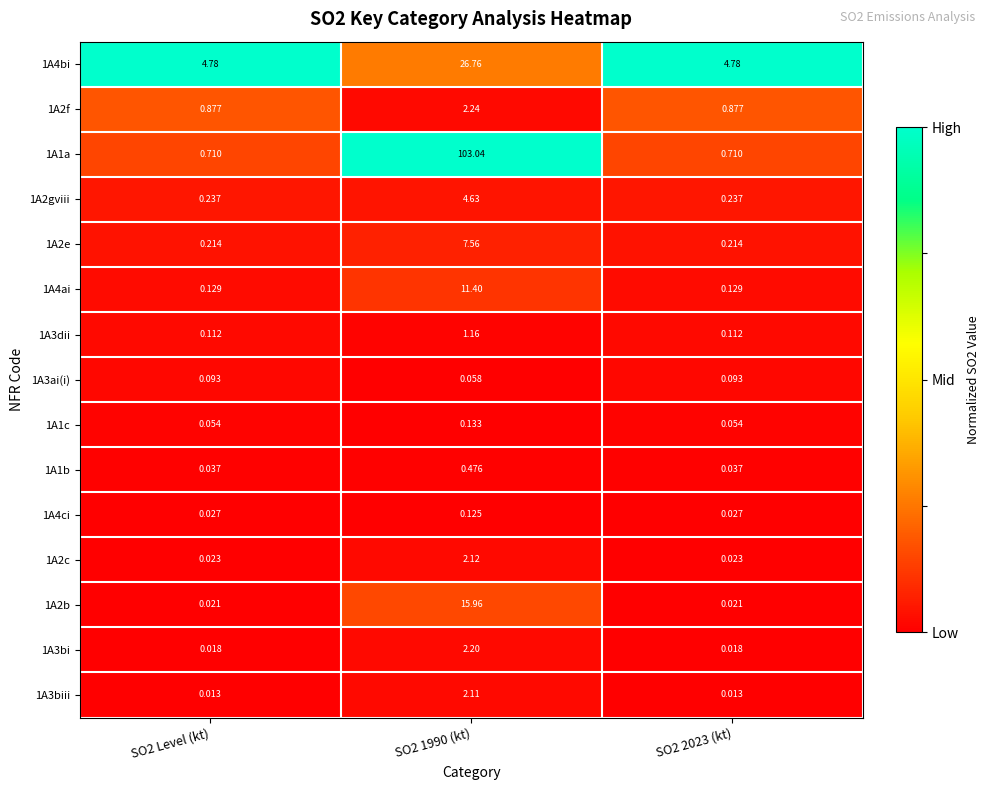

What is the greatest value displayed?

103.0